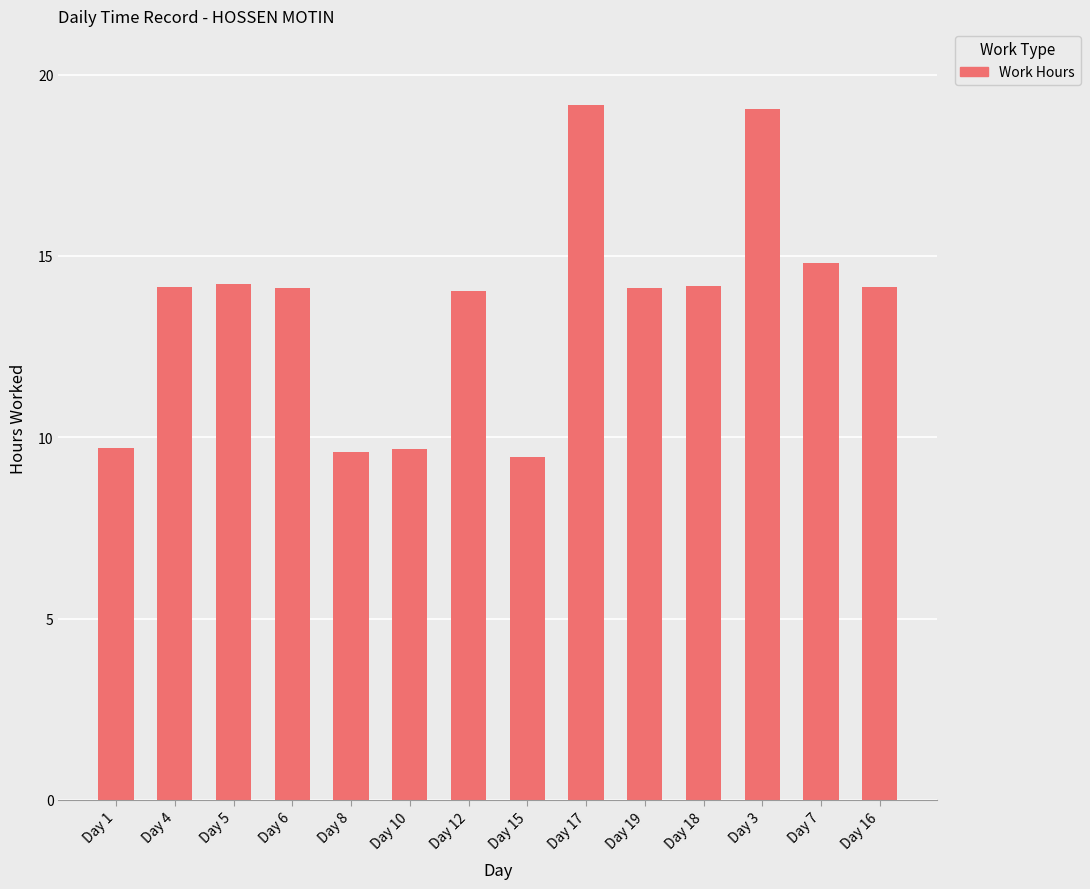

The value at Day 4 is 21.8. True or false?

False